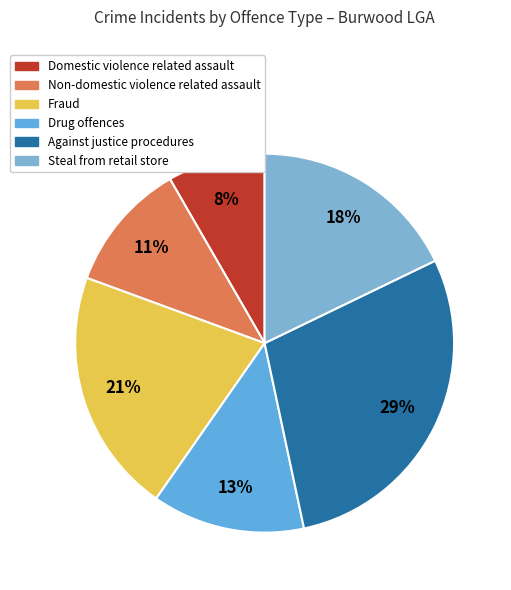

How many slices are in this pie chart?

6